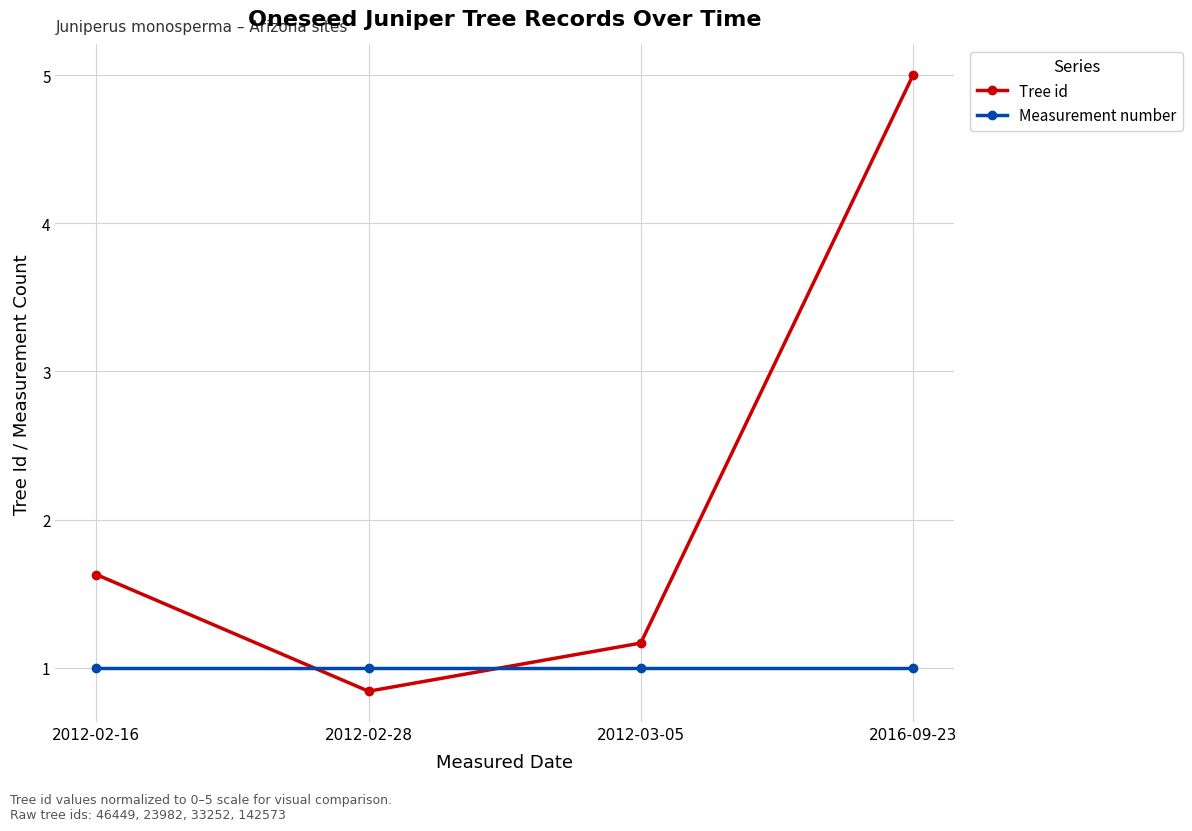

What position from the left is 2012-03-05?

3